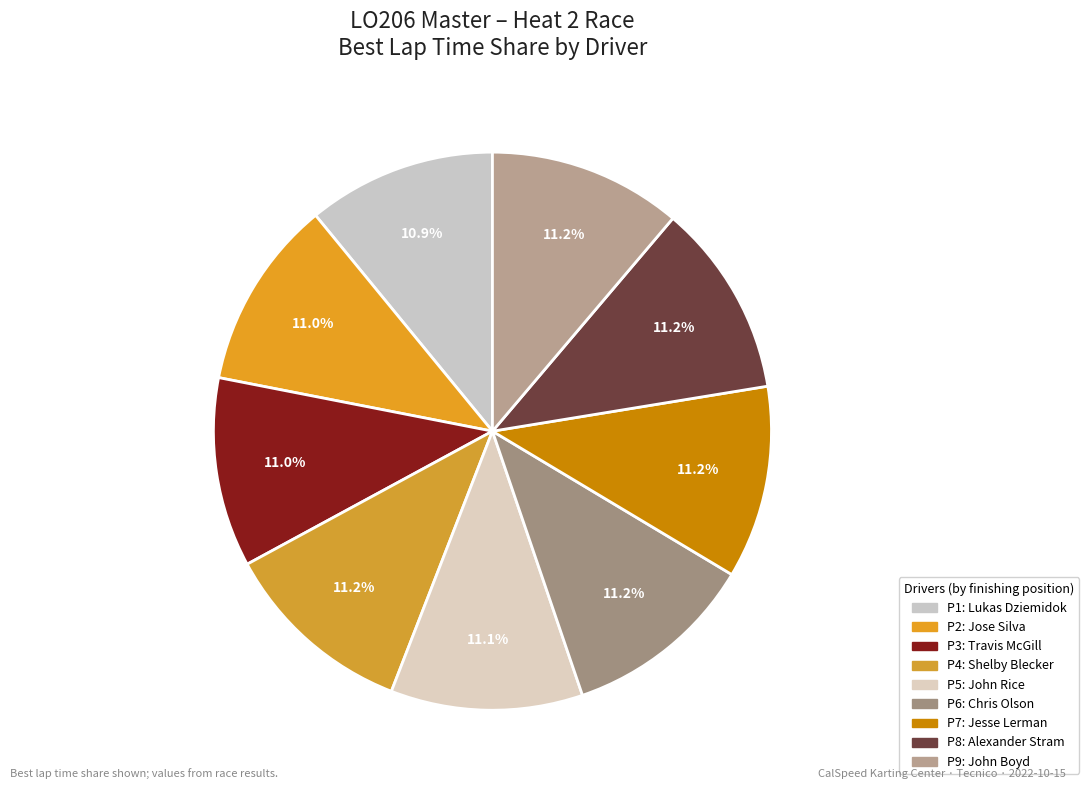

How many slices are in this pie chart?

9